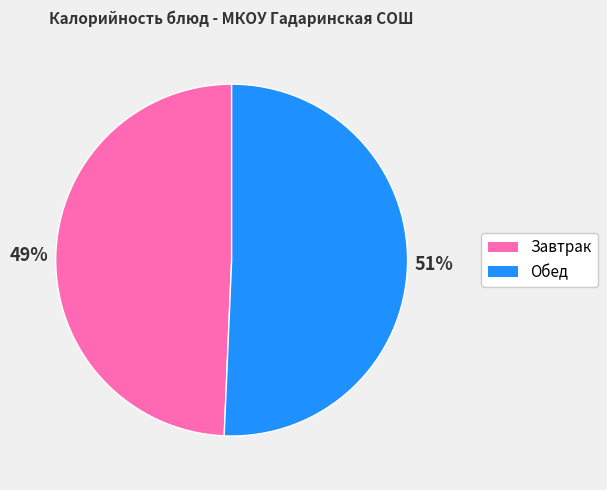

Does any single category account for the majority?

Yes